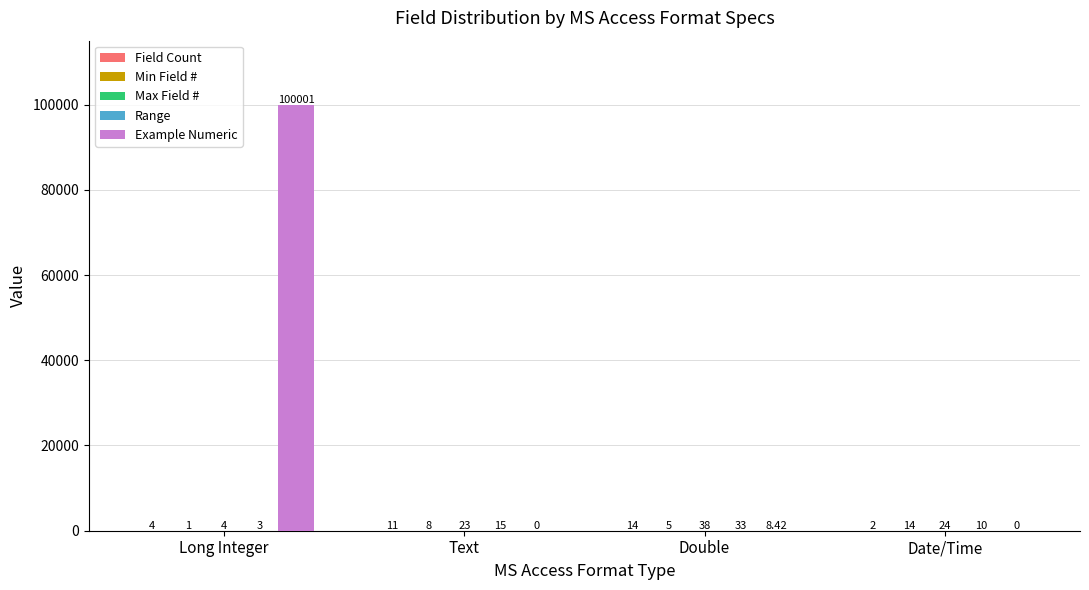

At which category is the sum across all series the highest?

Long Integer